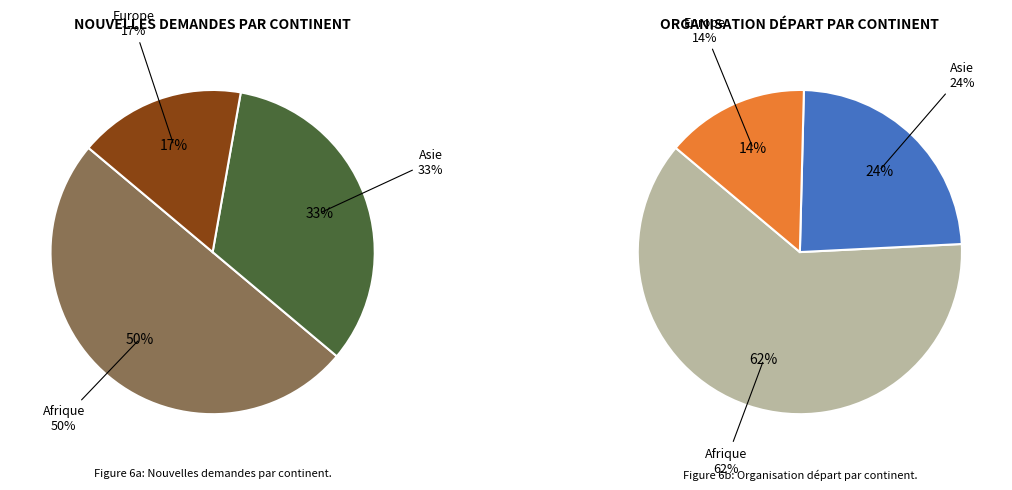

To the nearest percent, what portion does Afrique represent?

62%